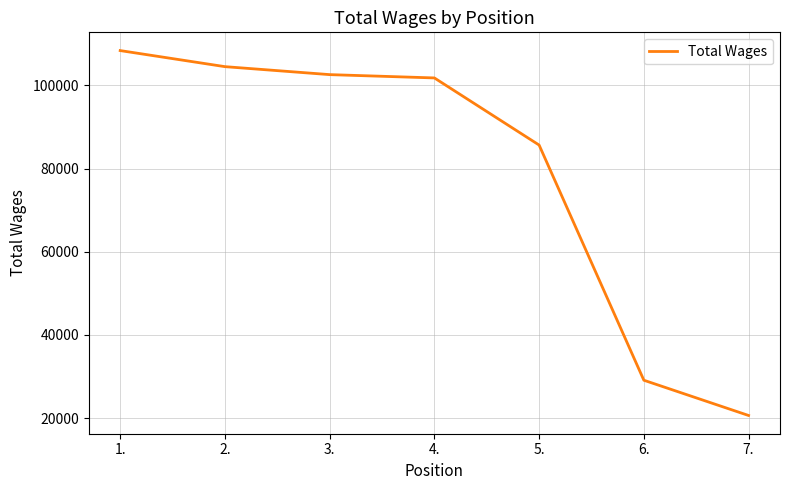

Is it true that the value at 2. is 54882?

False